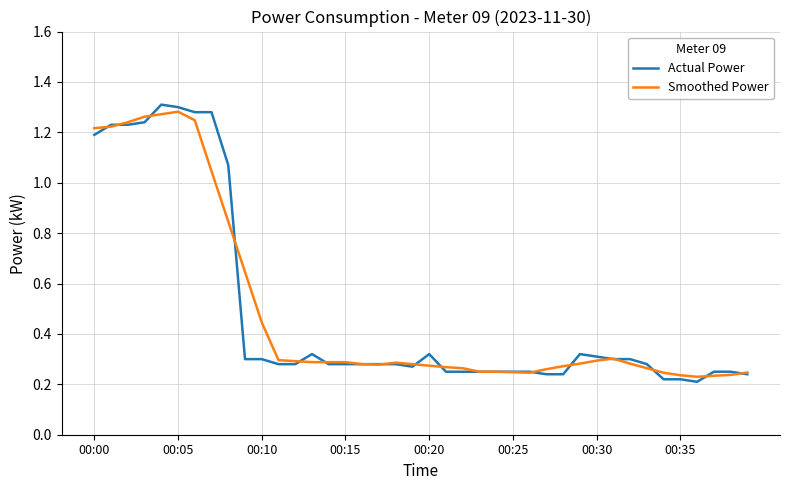

Which series has the largest range (max minus min)?

Actual Power